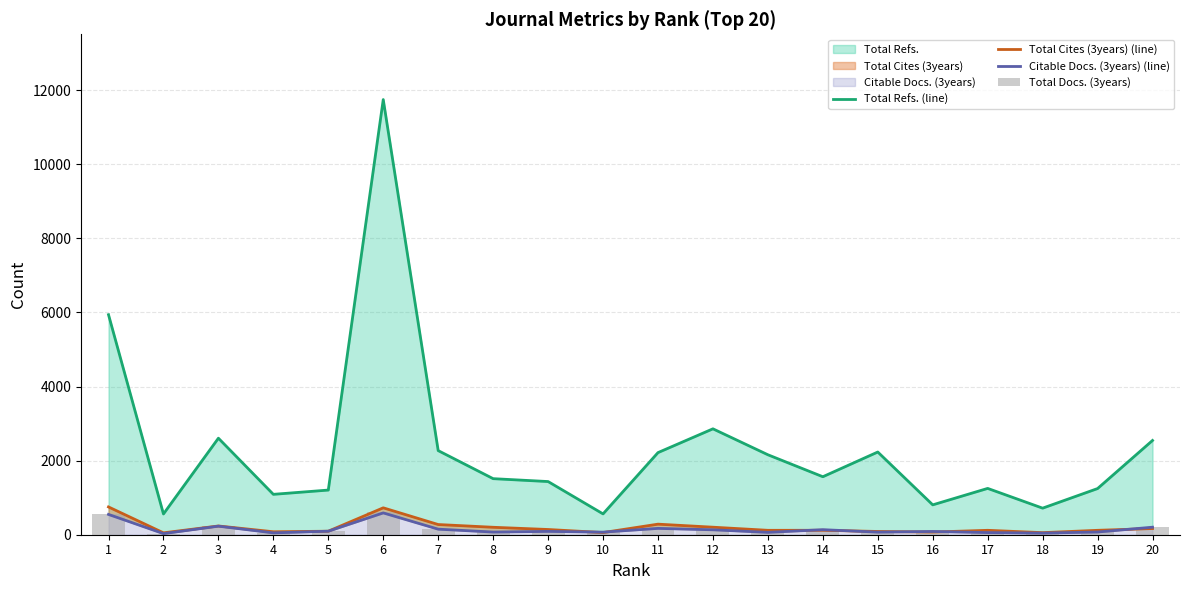

What is the difference between the highest and lowest values at 16?

734